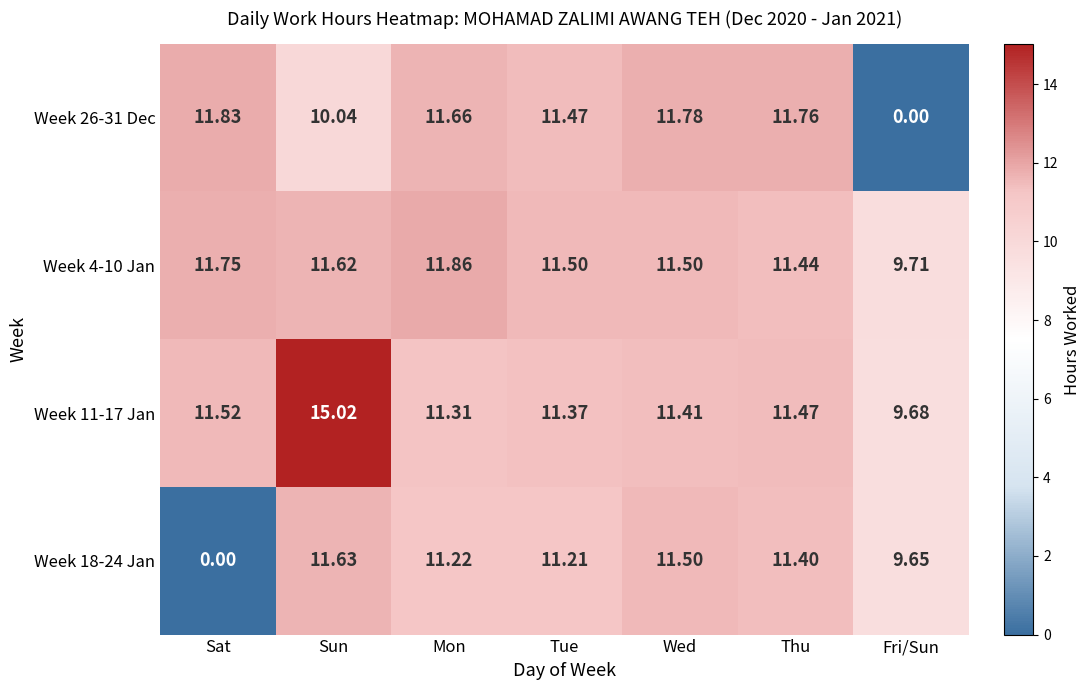

At which label does Week 4-10 Jan reach its peak?

Mon